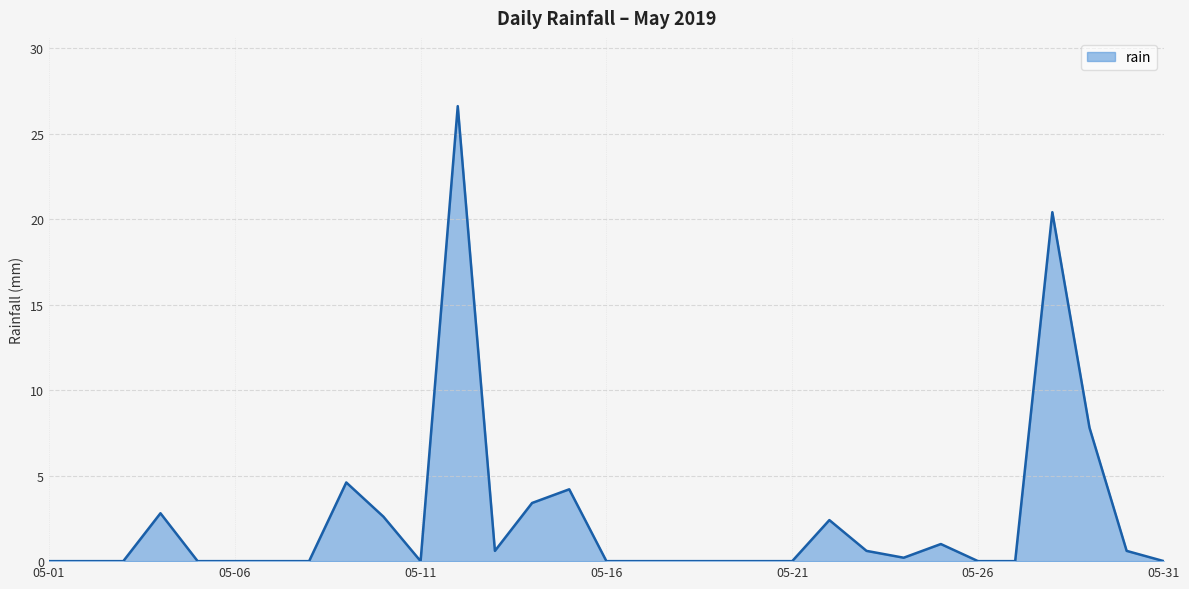

Reading left to right, extract all data points from this chart.

0.0	0.0	0.0	2.8	0.0	0.0	0.0	0.0	4.6	2.6	0.0	26.6	0.6	3.4	4.2	0.0	0.0	0.0	0.0	0.0	0.0	2.4	0.6	0.2	1.0	0.0	0.0	20.4	7.8	0.6	0.0